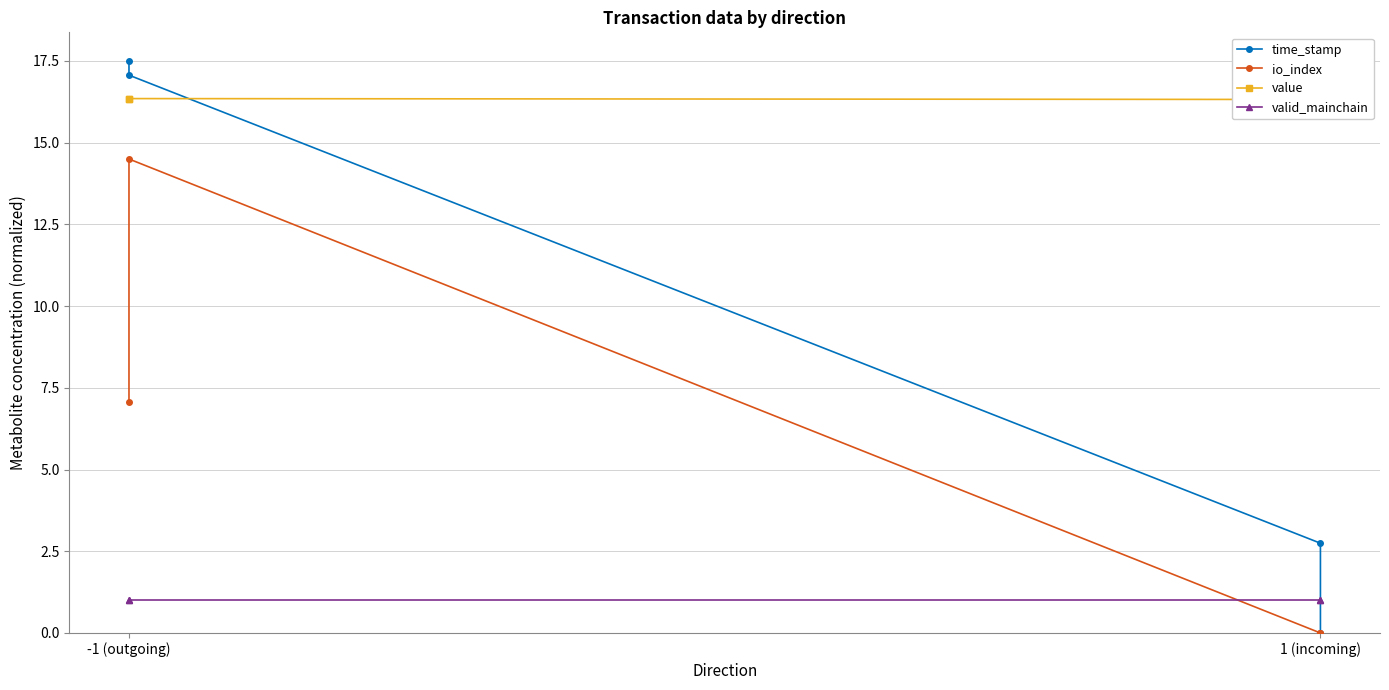

What are all the series names shown in the legend?

time_stamp, io_index, value, valid_mainchain